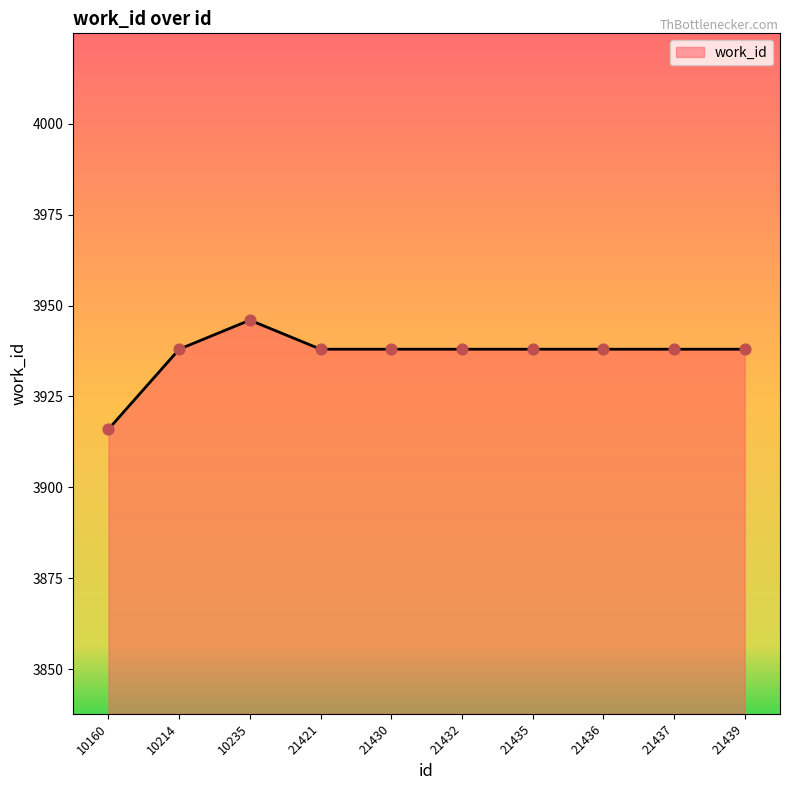

Approximately how many times larger is the value at 21436 compared to 21435?

1.0